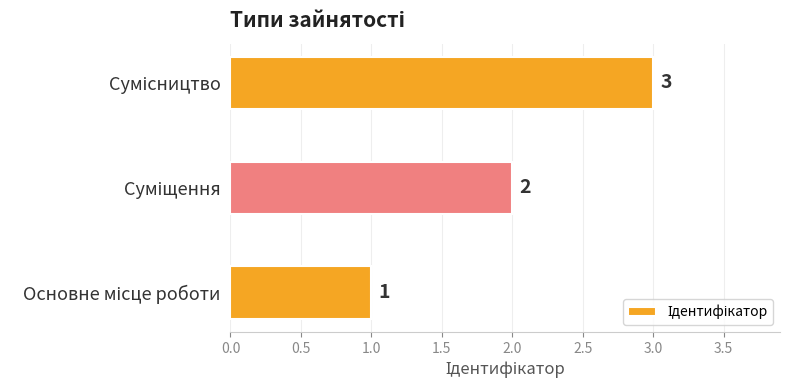

How many values are between 1 and 3?

3